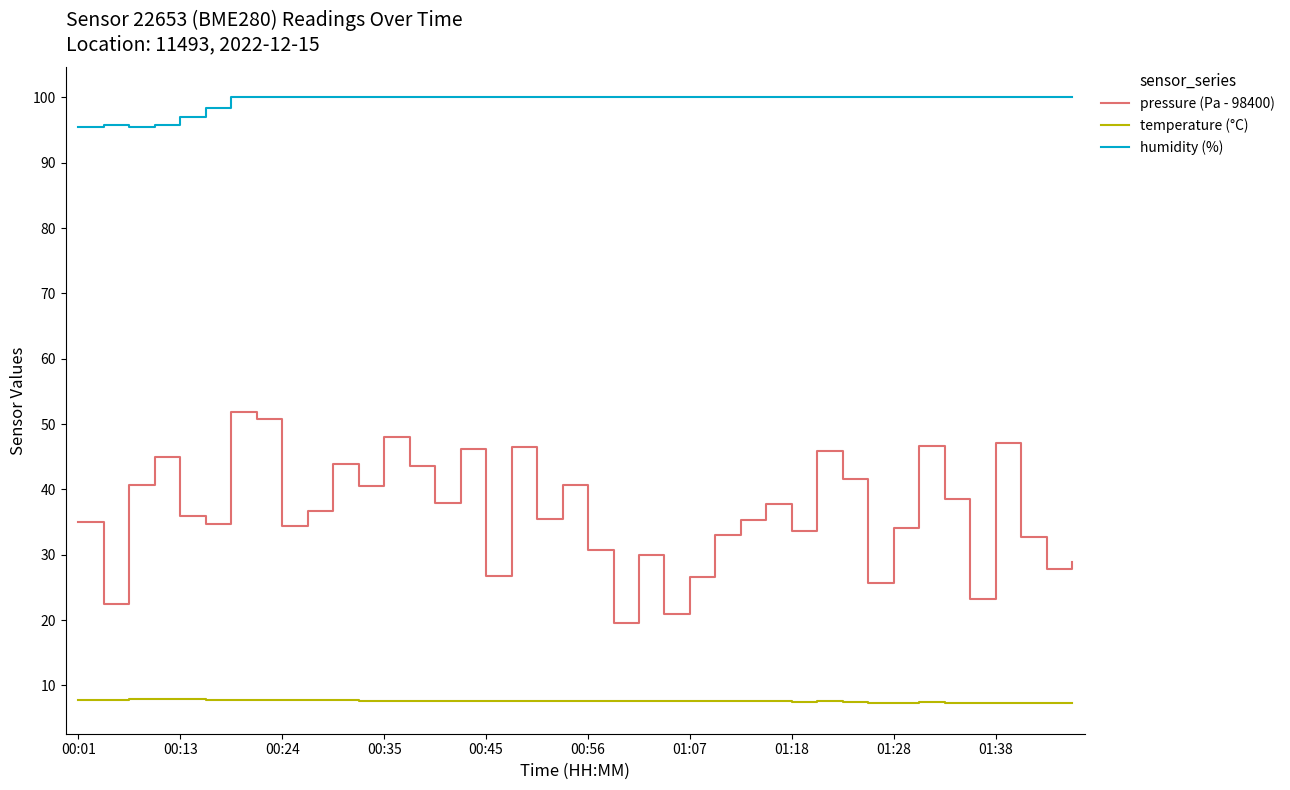

What is the maximum value shown in the chart?

100.0